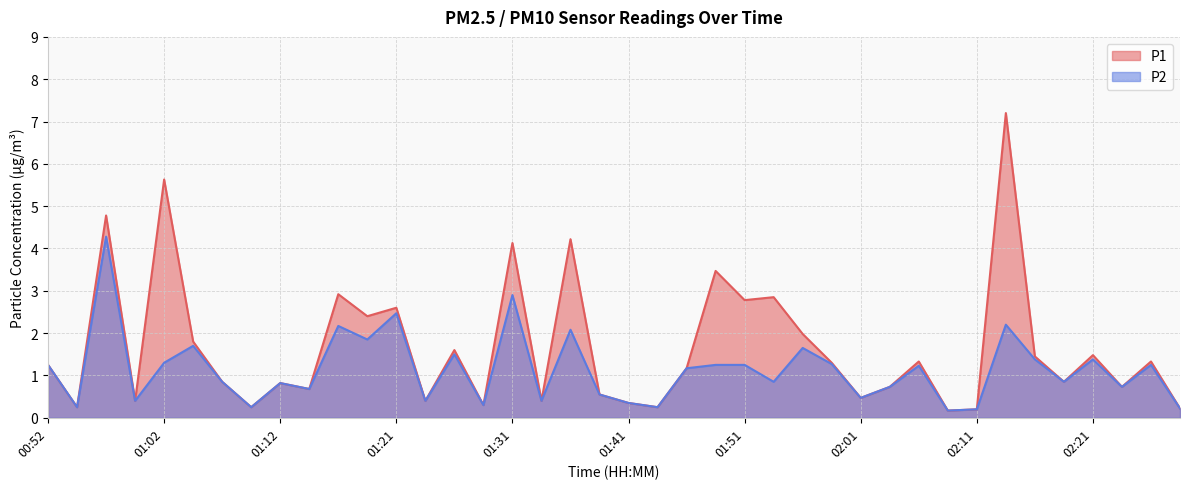

What is the maximum value for P1?

7.2